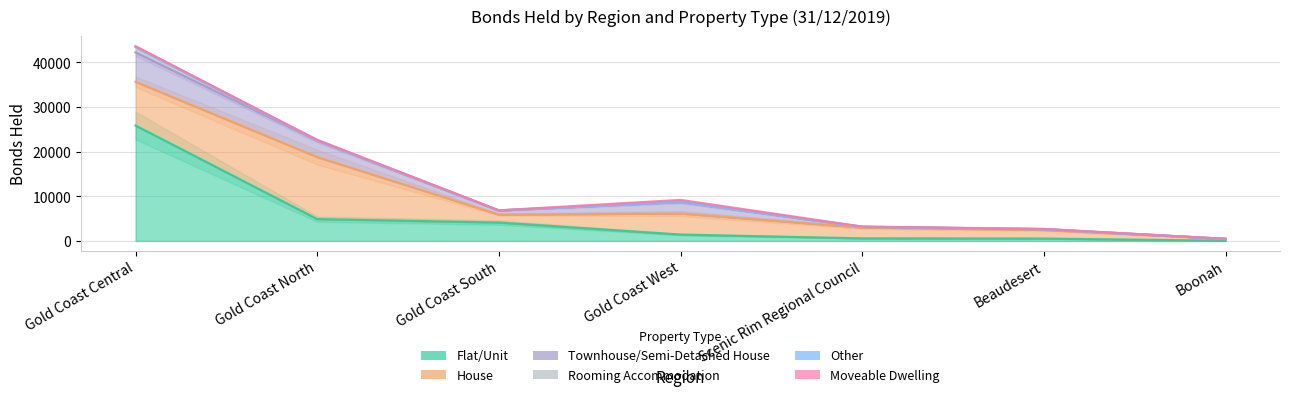

Reading left to right, extract all data points from this chart.

Flat/Unit: Gold Coast Central=25871	Gold Coast North=4899	Gold Coast South=4125	Gold Coast West=1428	Scenic Rim Regional Council=577	Beaudesert=539	Boonah=36
House: Gold Coast Central=9795	Gold Coast North=13899	Gold Coast South=1779	Gold Coast West=4728	Scenic Rim Regional Council=2418	Beaudesert=1932	Boonah=427
Townhouse/Semi-Detached House: Gold Coast Central=6605	Gold Coast North=3685	Gold Coast South=911	Gold Coast West=2564	Scenic Rim Regional Council=144	Beaudesert=144	Boonah=0
Rooming Accommodation: Gold Coast Central=1150	Gold Coast North=32	Gold Coast South=21	Gold Coast West=25	Scenic Rim Regional Council=39	Beaudesert=38	Boonah=1
Other: Gold Coast Central=143	Gold Coast North=46	Gold Coast South=13	Gold Coast West=24	Scenic Rim Regional Council=8	Beaudesert=7	Boonah=1
Moveable Dwelling: Gold Coast Central=82	Gold Coast North=81	Gold Coast South=7	Gold Coast West=429	Scenic Rim Regional Council=30	Beaudesert=30	Boonah=0